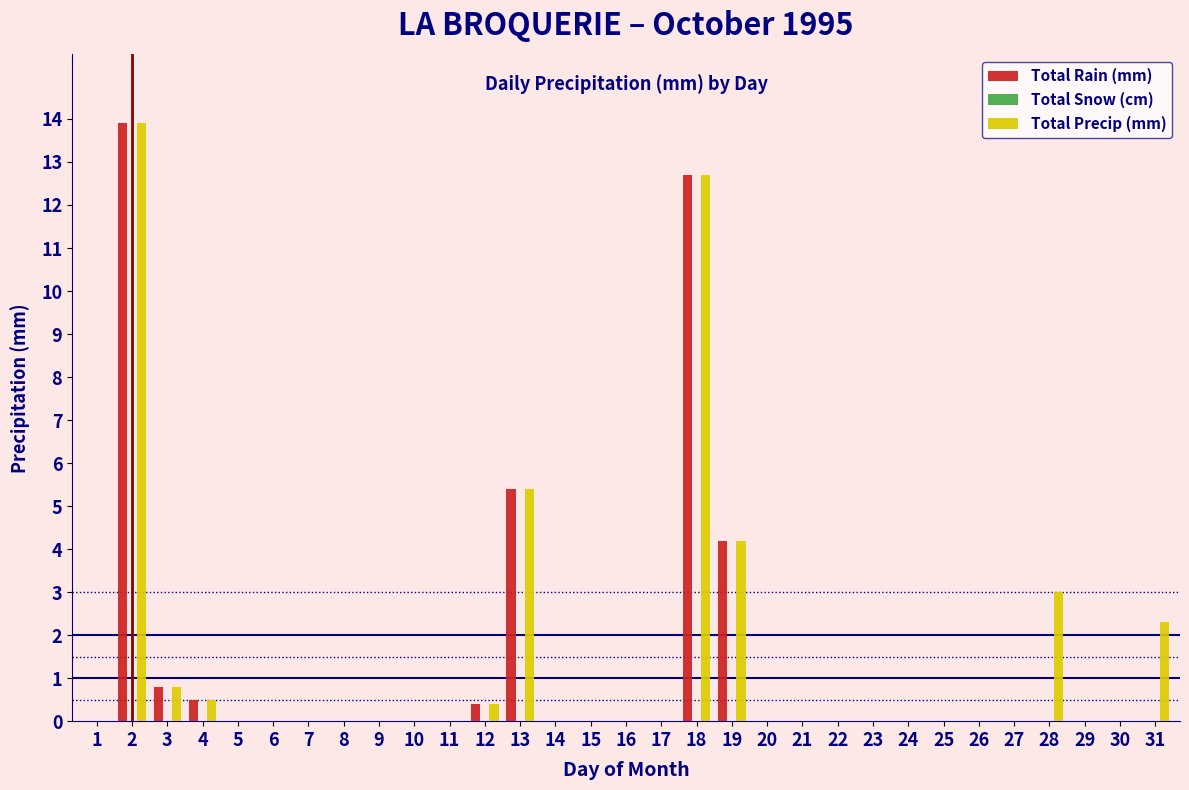

What is the total value across all series at 2?

27.8